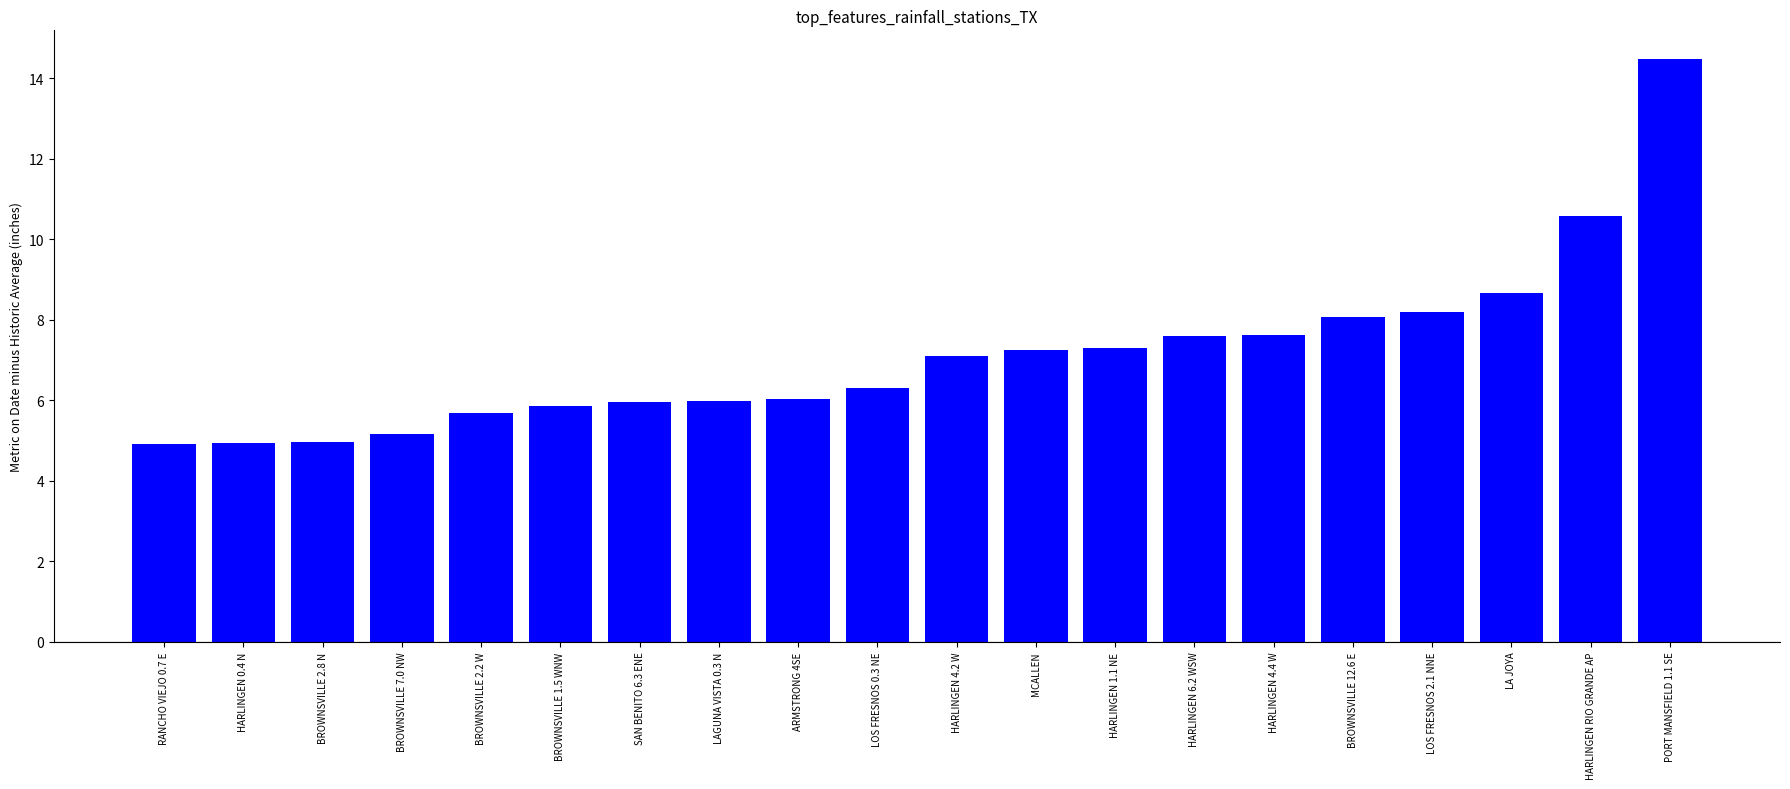

What is the difference between the maximum and second lowest values?

9.5